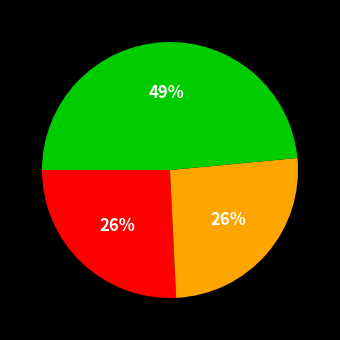

To the nearest percent, what is the difference between the largest and smallest slice percentages?

23%